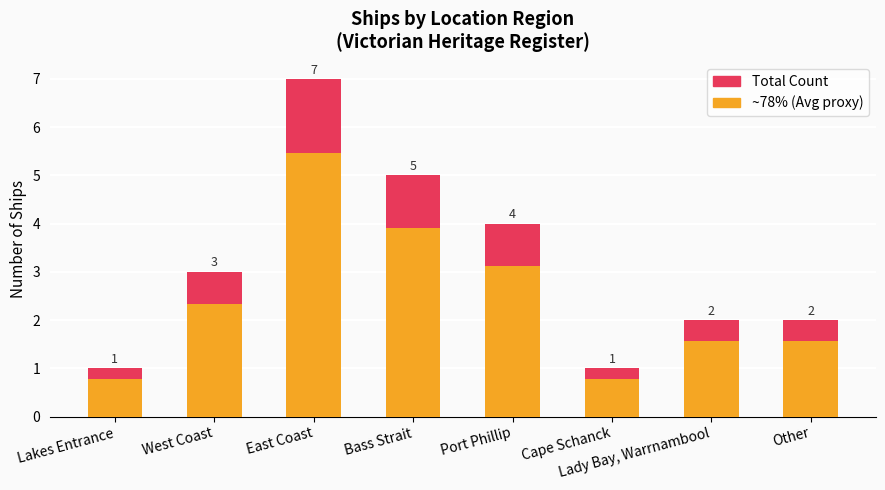

Reading left to right, extract all data points from this chart.

Count (Maximum): 1.0	3.0	7.0	5.0	4.0	1.0	2.0	2.0
Count (Average): 0.8	2.3	5.5	3.9	3.1	0.8	1.6	1.6